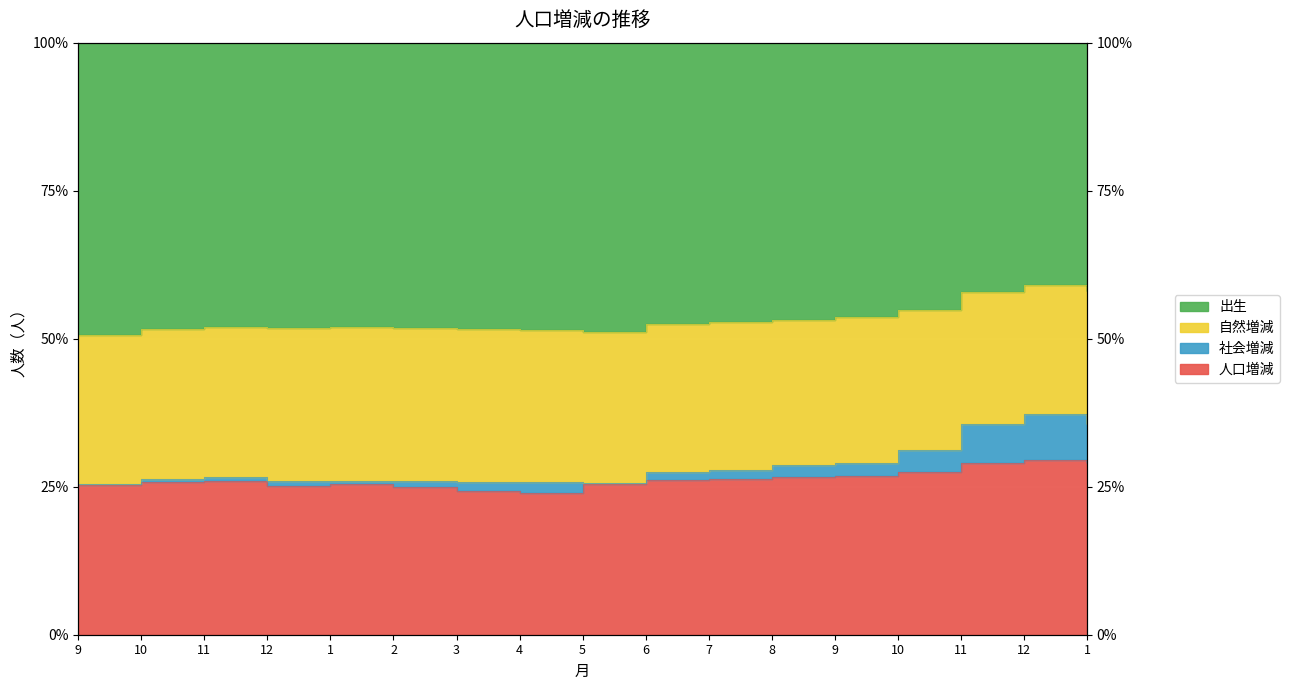

What is the label of the 11th point from the left?

7